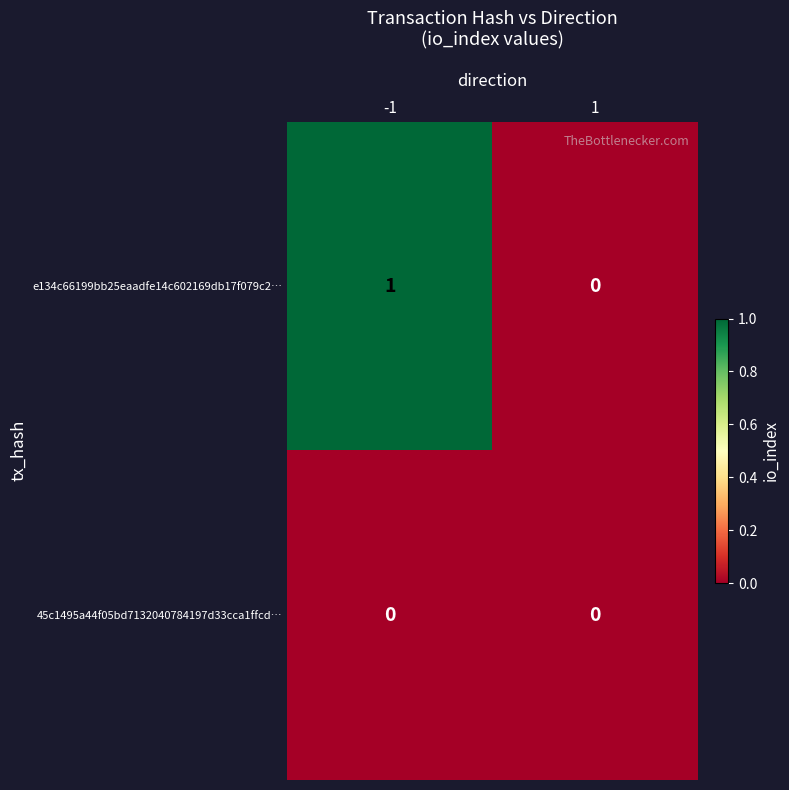

Reading left to right, what are all the values shown in this chart?

e134c66199bb25eaadfe14c602169db17f079c2…: 1	0
45c1495a44f05bd7132040784197d33cca1ffcd…: 0	0